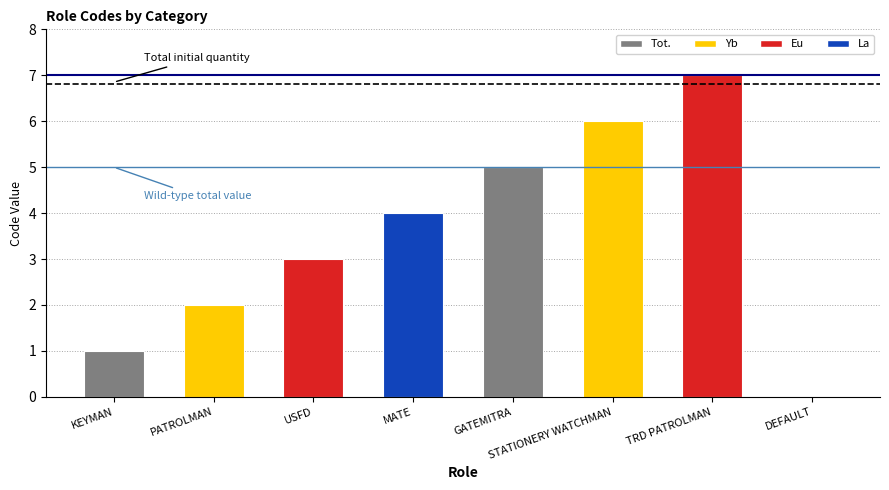

What is the change in value from KEYMAN to TRD PATROLMAN?

+6